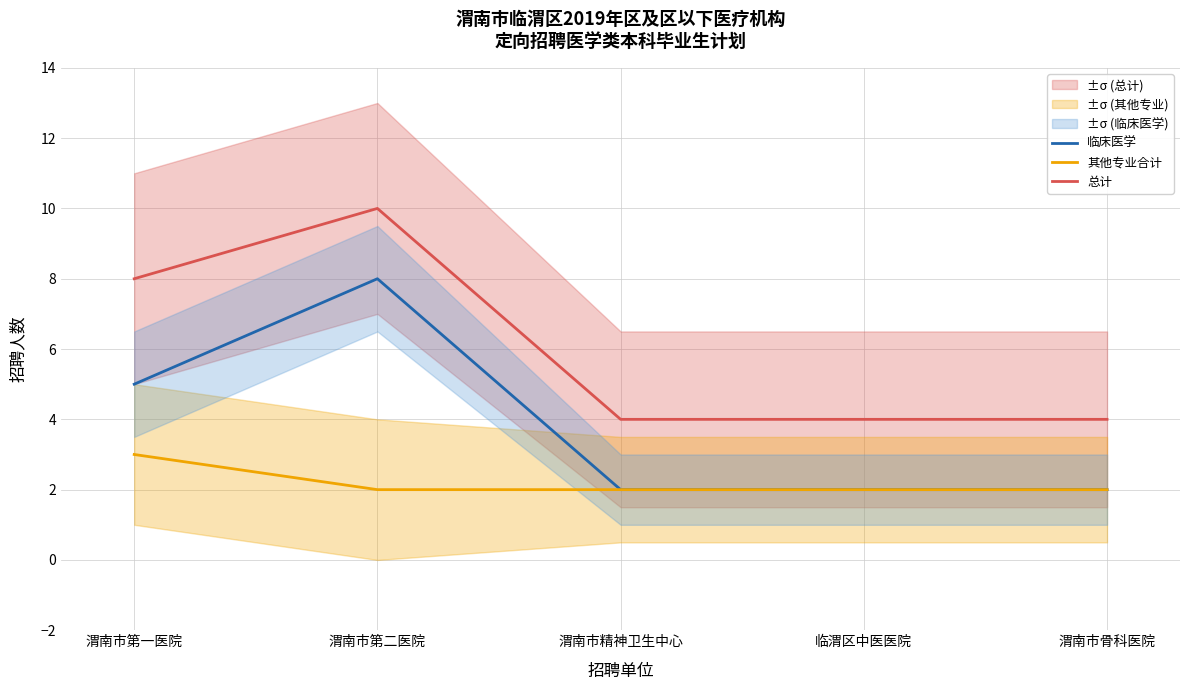

True or false: 临床医学 and 总计 cross at least once.

False